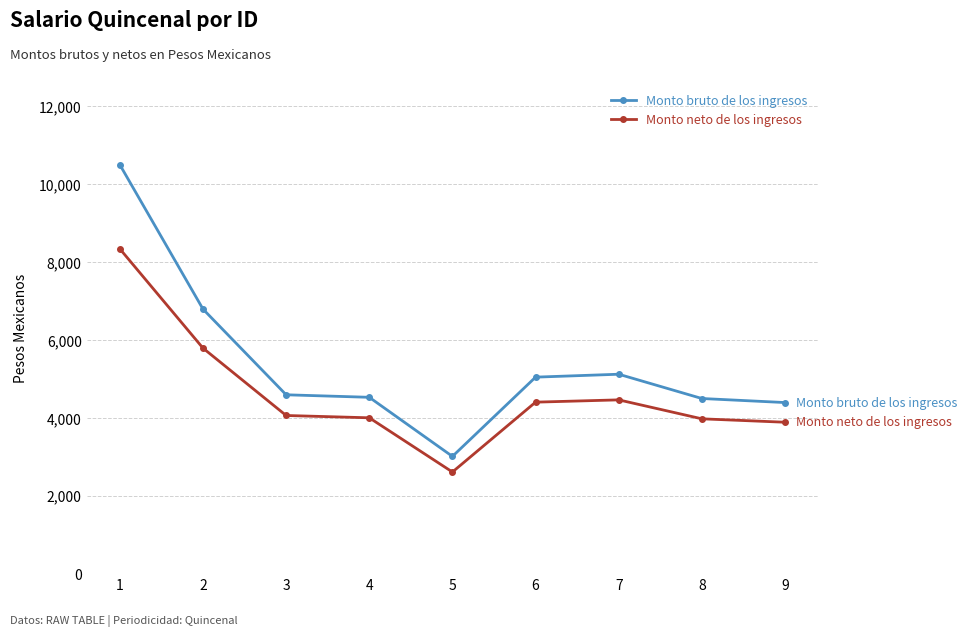

What is the greatest value displayed?

10499.0